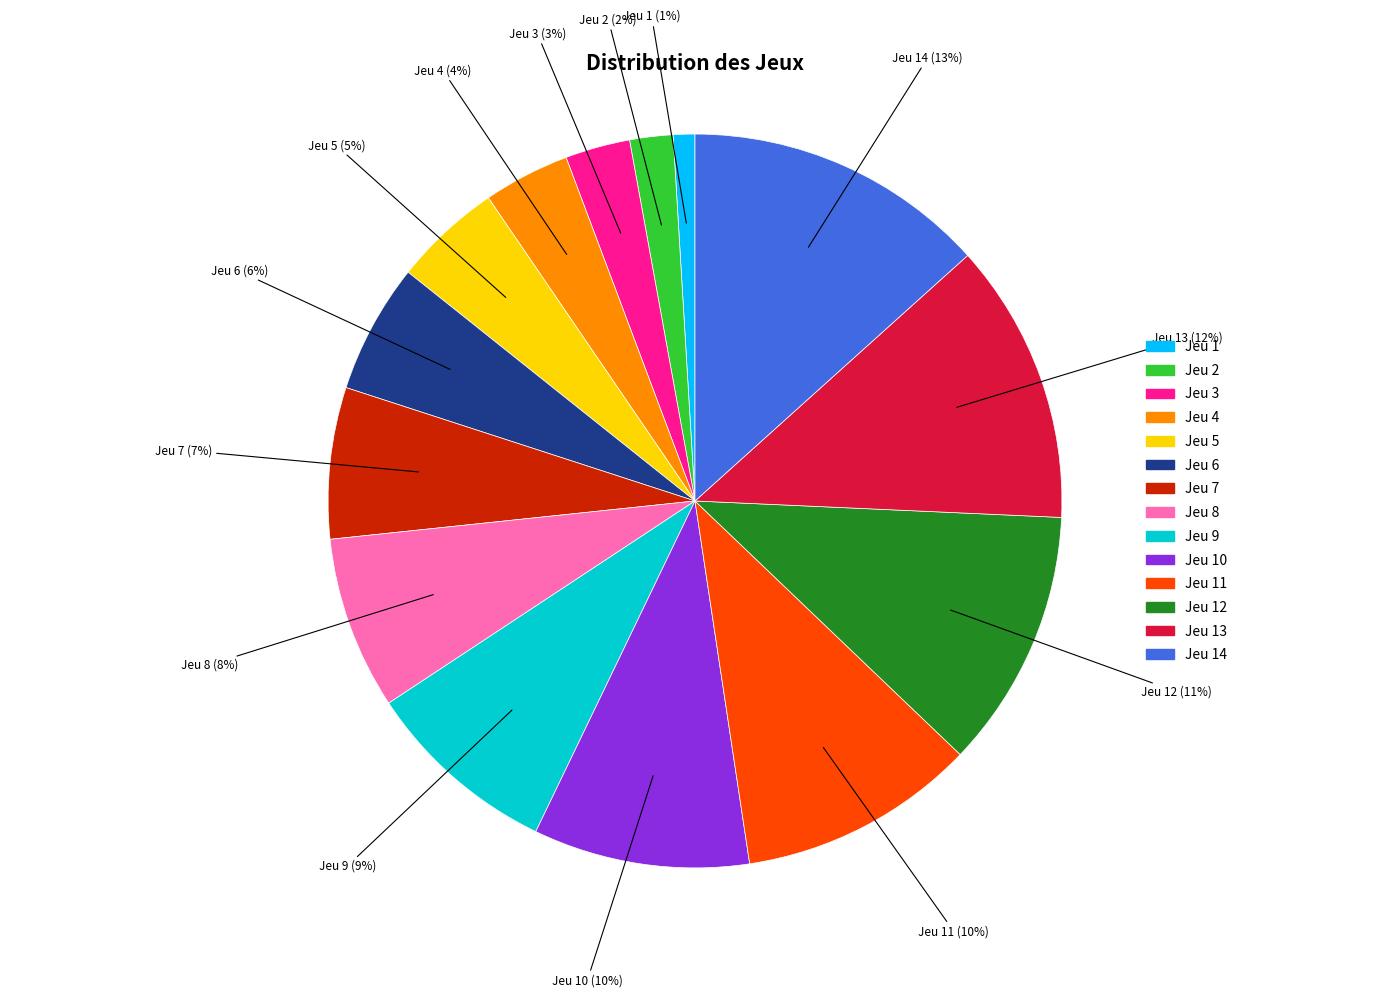

Do Jeu 12 and Jeu 2 together represent more than half of the pie?

No